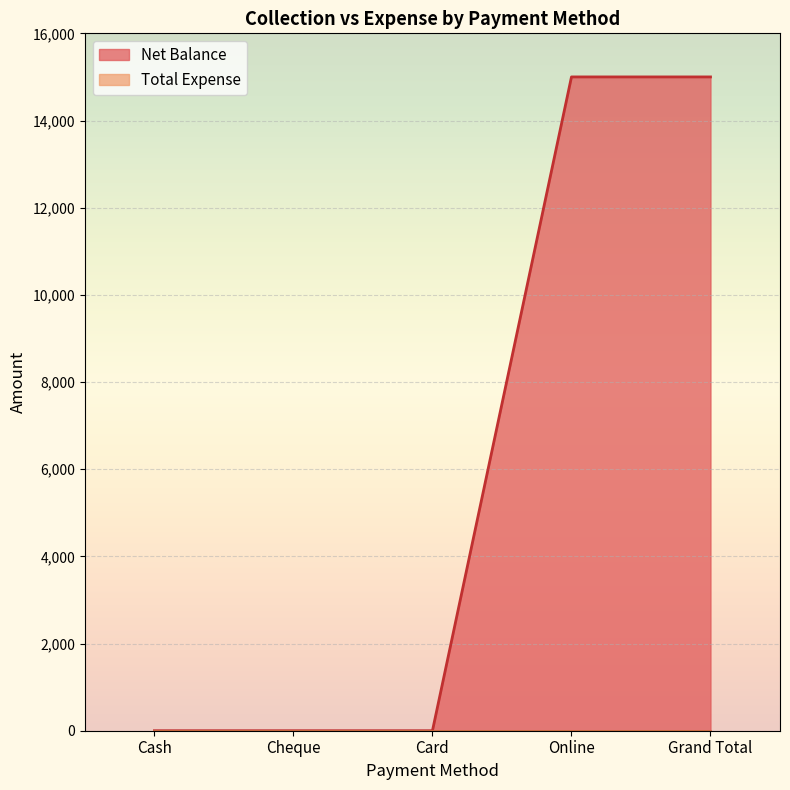

Where is the data nearest to the value 7500?

Cash